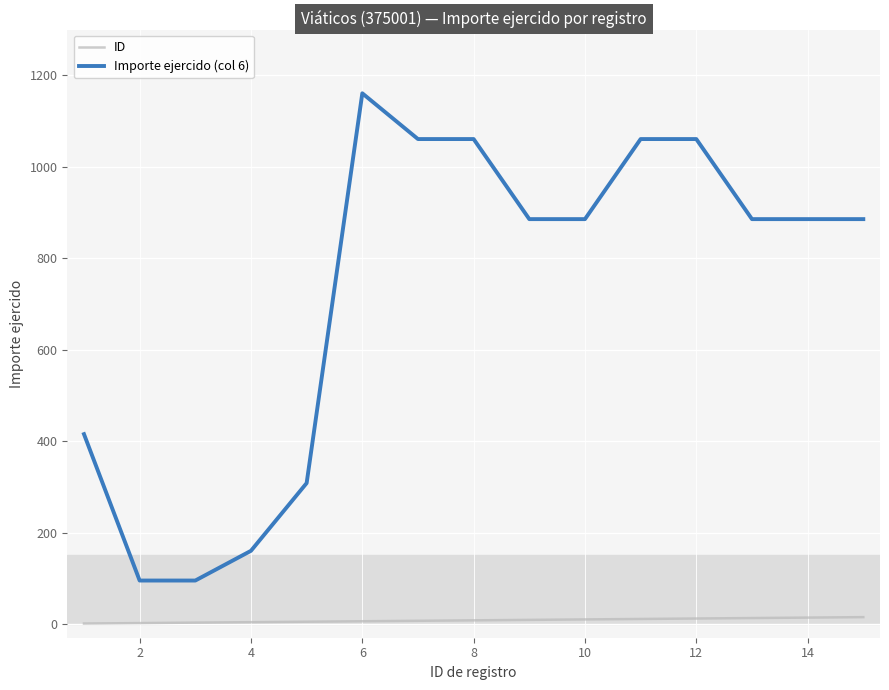

Which series has the largest total across all categories?

Importe ejercido (col 6)